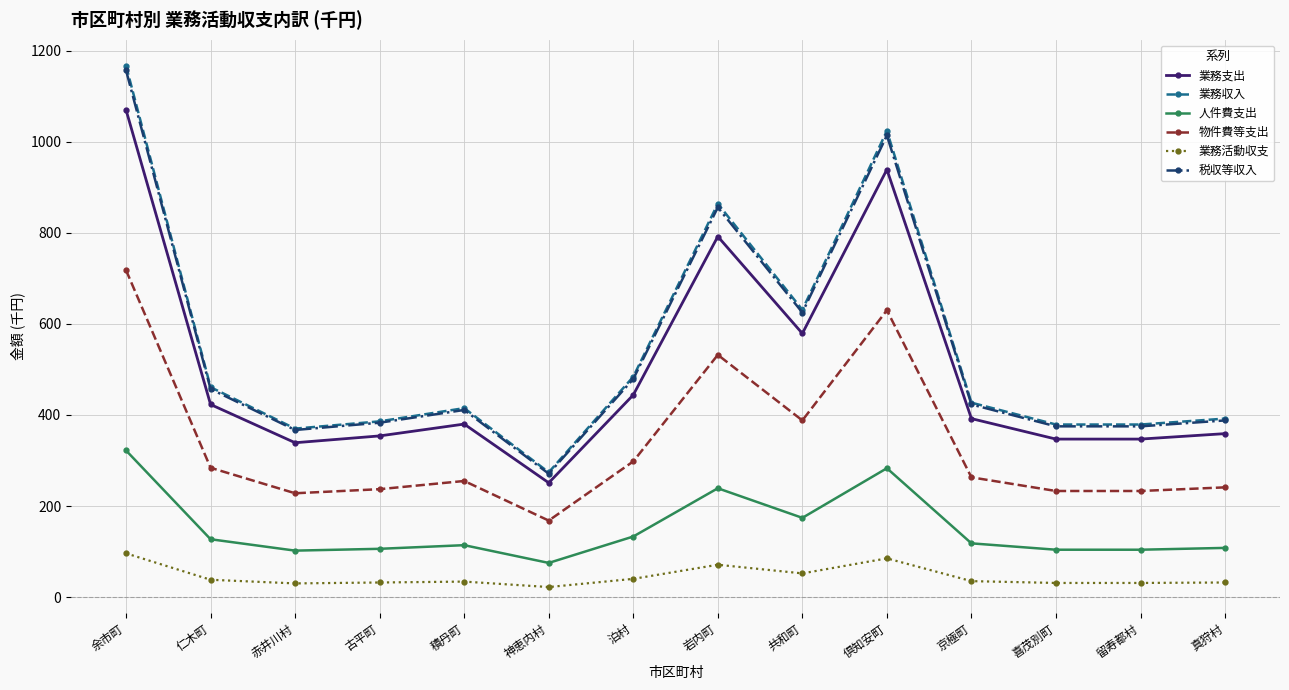

At which label is 業務支出 closest to 660?

共和町